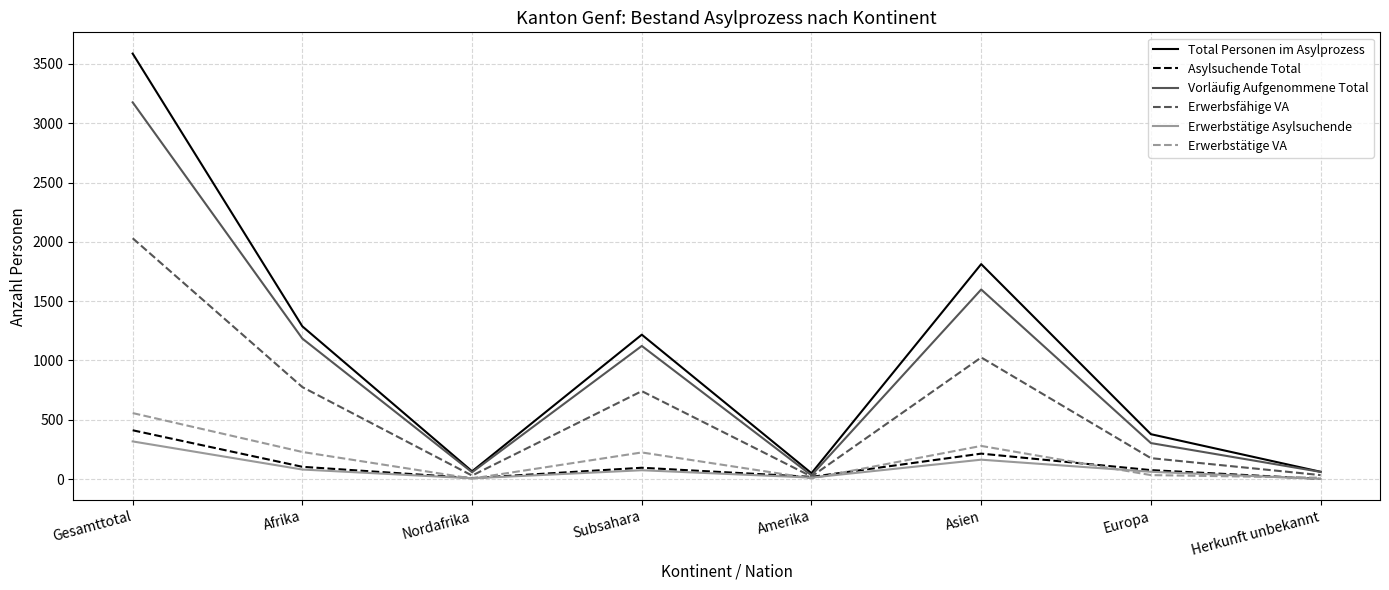

Which category has the highest value in the Erwerbstätige Asylsuchende series?

Gesamttotal